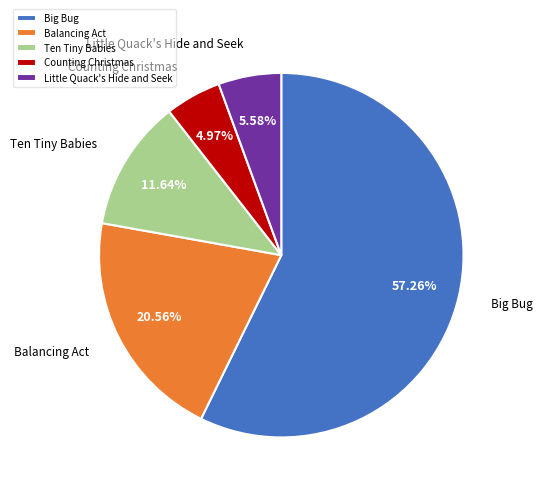

To the nearest percent, what is the difference between the largest and smallest slice percentages?

52%